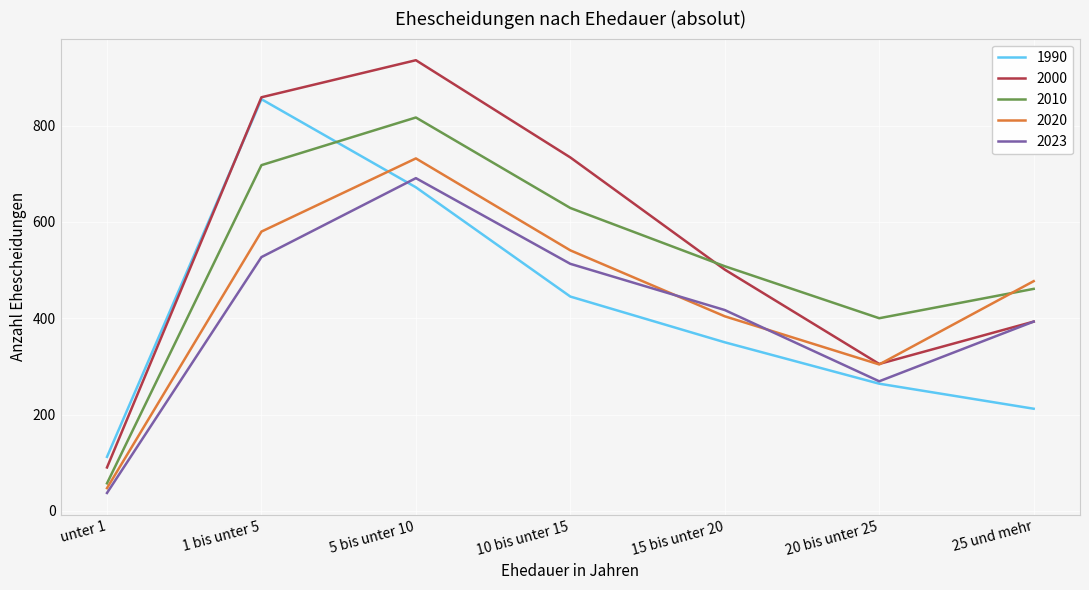

List the labels in order of 2000 value, smallest first.

unter 1, 20 bis unter 25, 25 und mehr, 15 bis unter 20, 10 bis unter 15, 1 bis unter 5, 5 bis unter 10